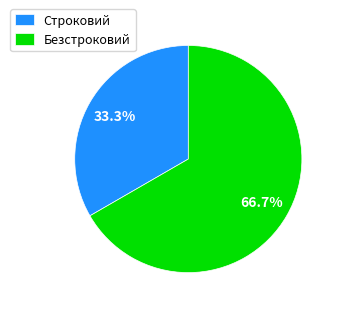

True or false: Строковий accounts for 43% of the total.

False